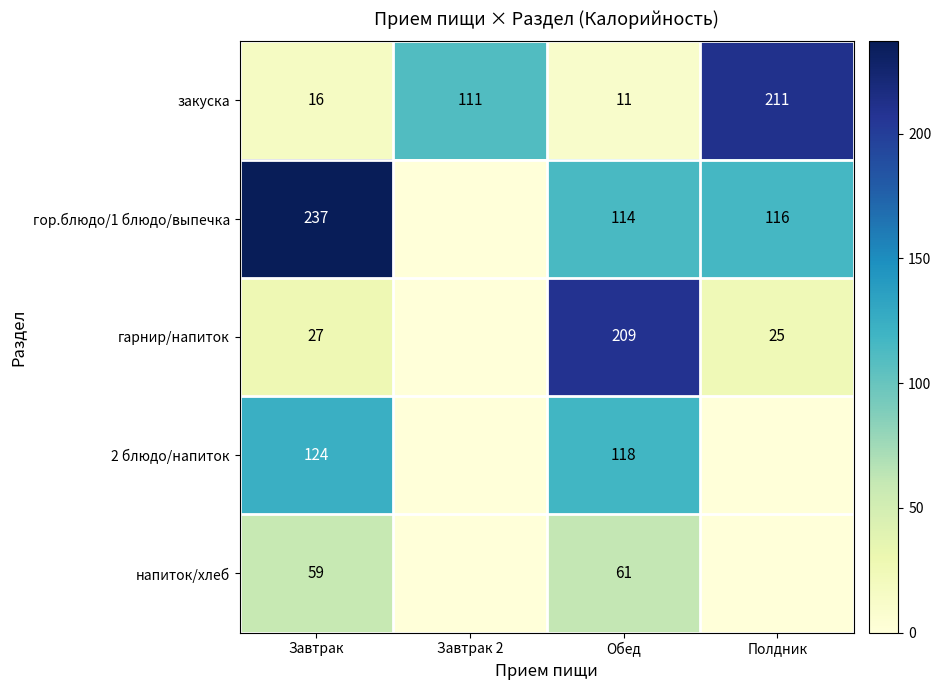

What is the highest value of the закуска series?

211